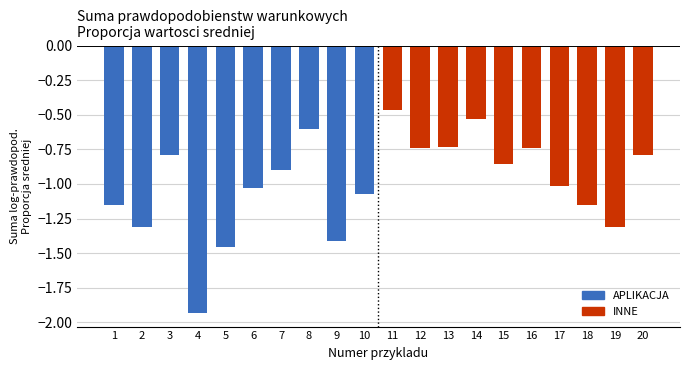

True or false: the data shows -1.3 at 19.

True